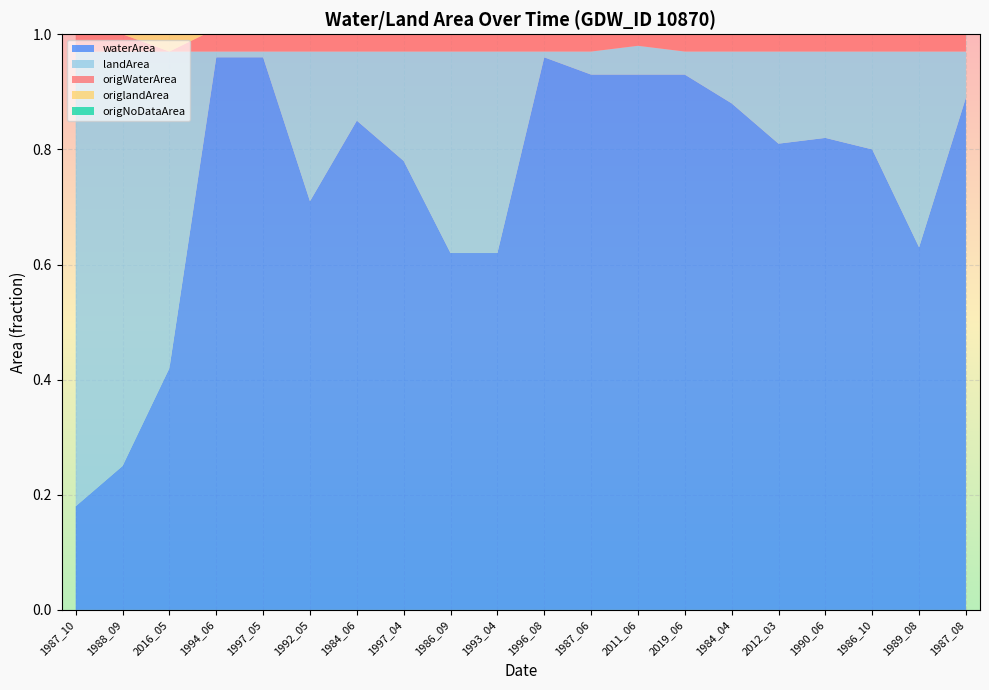

Reading left to right, list all the values displayed in this chart.

waterArea: 0.2	0.2	0.4	1.0	1.0	0.7	0.8	0.8	0.6	0.6	1.0	0.9	0.9	0.9	0.9	0.8	0.8	0.8	0.6	0.9
landArea: 0.8	0.7	0.6	0.0	0.0	0.3	0.1	0.2	0.3	0.3	0.0	0.0	0.1	0.0	0.1	0.2	0.1	0.2	0.3	0.1
origWaterArea: 0.1	0.0	0.0	0.0	0.2	0.4	0.6	0.6	0.1	0.5	0.4	0.1	0.0	0.7	0.4	0.6	0.3	0.4	0.1	0.3
origlandArea: 0.8	0.7	0.6	0.0	0.0	0.2	0.1	0.2	0.3	0.3	0.0	0.0	0.0	0.0	0.1	0.2	0.1	0.2	0.3	0.1
origNoDataArea: 0.1	0.2	0.4	0.9	0.8	0.3	0.3	0.2	0.5	0.1	0.6	0.9	0.9	0.3	0.5	0.3	0.6	0.4	0.5	0.6